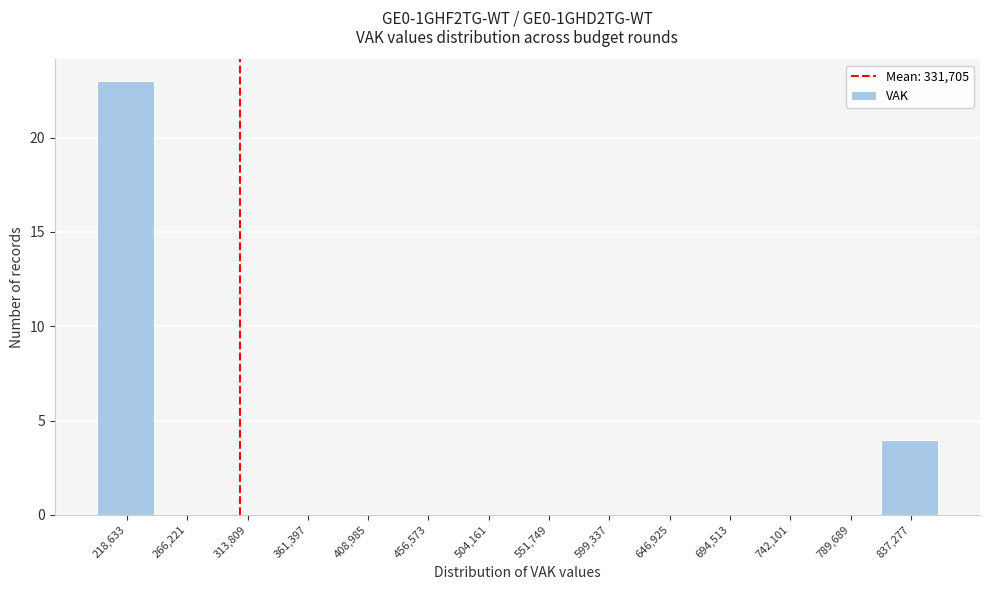

Reading left to right, list all the values displayed in this chart.

218,633=23	266,221=0	313,809=0	361,397=0	408,985=0	456,573=0	504,161=0	551,749=0	599,337=0	646,925=0	694,513=0	742,101=0	789,689=0	837,277=4